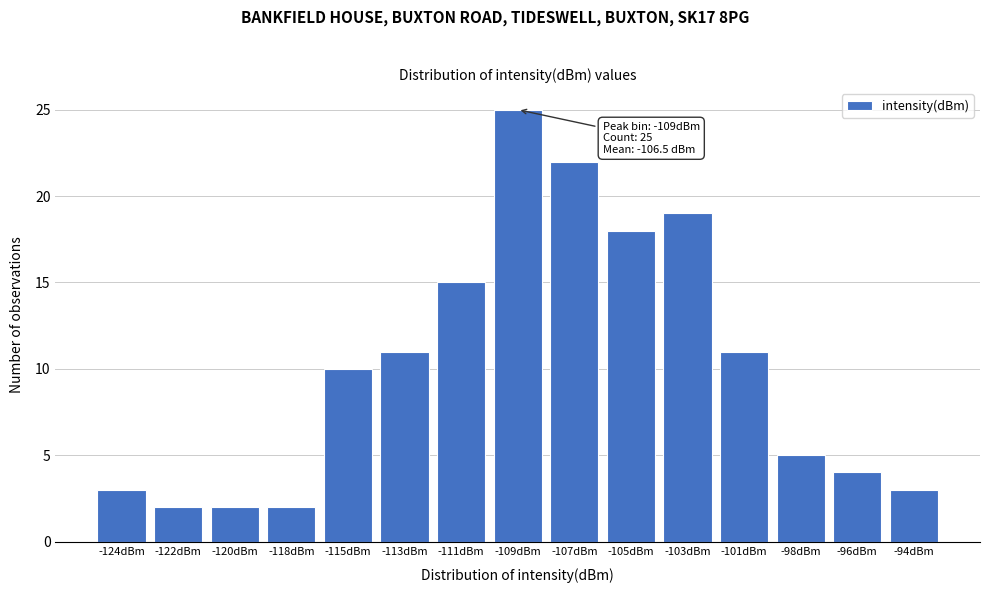

Reading left to right, list all the values displayed in this chart.

-124dBm=3	-122dBm=2	-120dBm=2	-118dBm=2	-115dBm=10	-113dBm=11	-111dBm=15	-109dBm=25	-107dBm=22	-105dBm=18	-103dBm=19	-101dBm=11	-98dBm=5	-96dBm=4	-94dBm=3